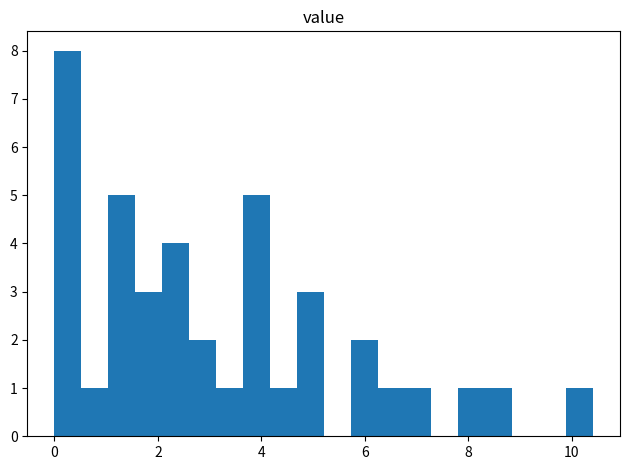

Around what value on the x-axis is the tallest bar? Give the approximate position of its centre, as read against the axis.

0.2